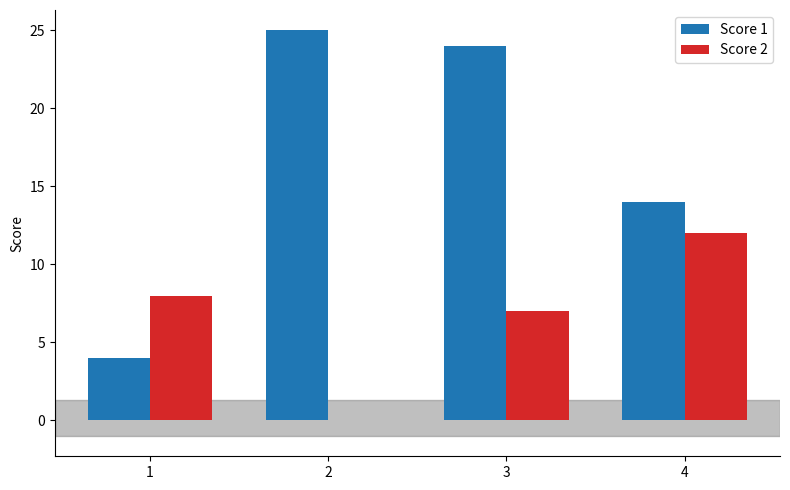

Reading right to left, transcribe all the data shown in this chart.

Score 1: 14	24	25	4
Score 2: 12	7	0	8